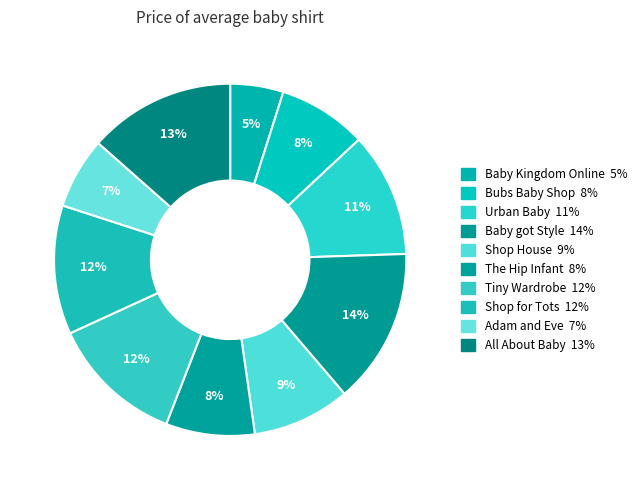

Is it true that All About Baby is 13% of the pie?

True